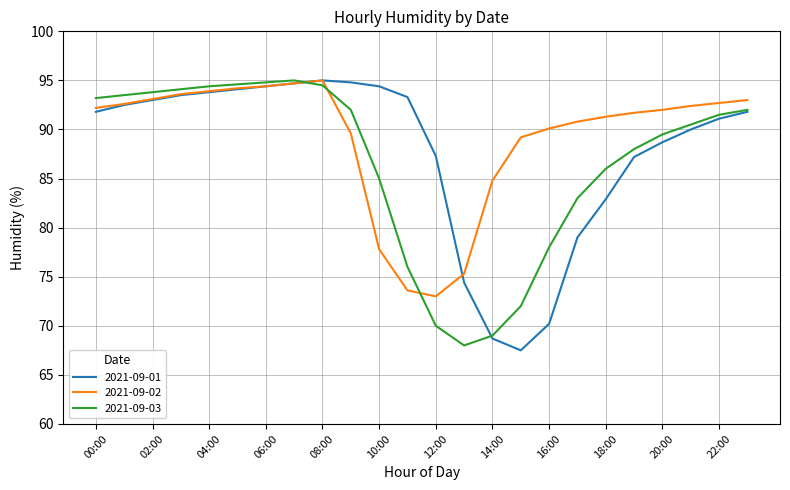

Does the chart have visible grid lines?

Yes